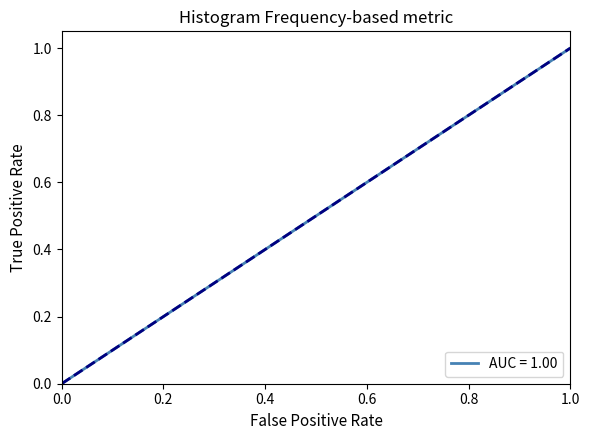

Reading left to right, list all the values displayed in this chart.

0.0=0.0	0.2=0.2	0.4=0.4	0.6=0.6	0.8=0.8	1.0=1.0